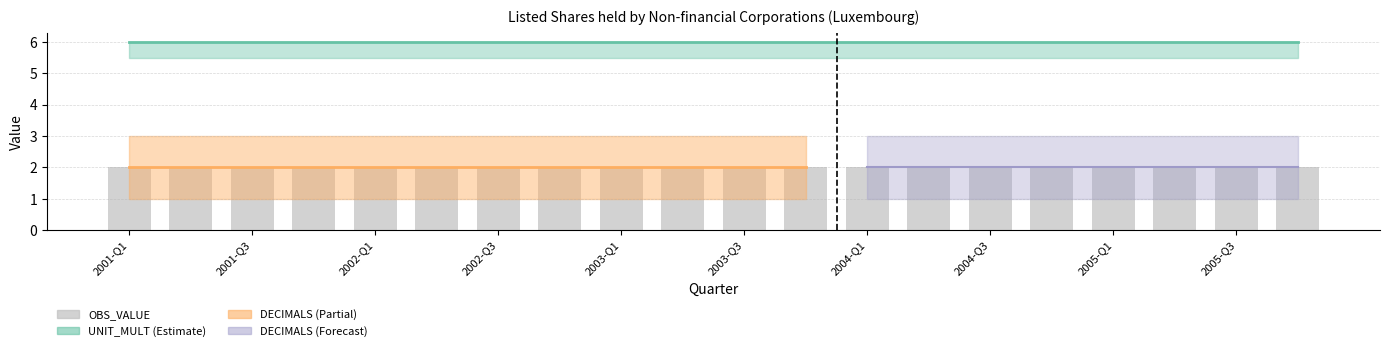

Which category has the lowest value across all series?

2001-Q1